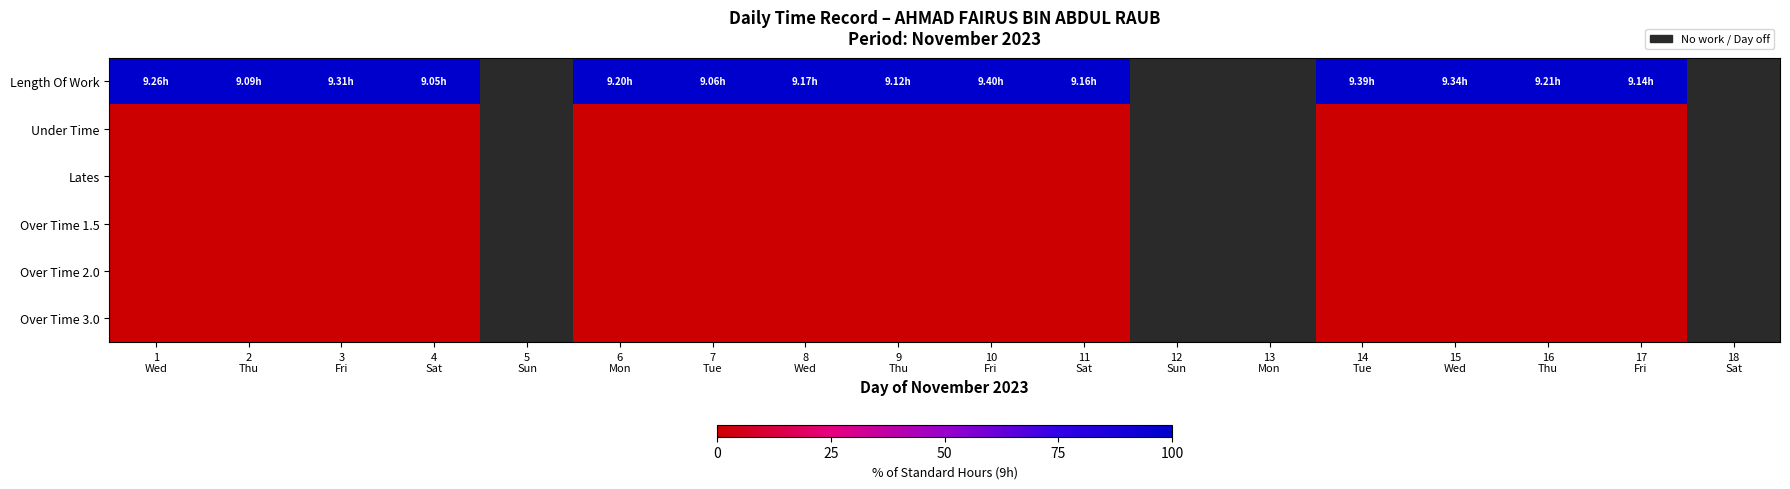

List the series in order of their overall mean, highest first.

Length Of Work, Under Time, Lates, Over Time 1.5, Over Time 2.0, Over Time 3.0